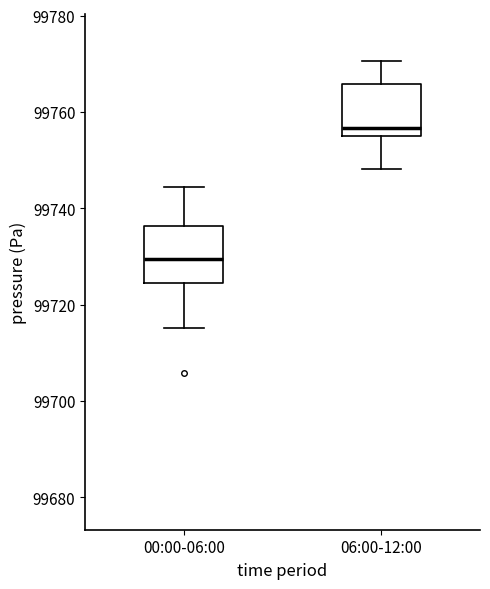

Reading left to right, transcribe this box plot: for each box, give where its median line is, the range the box spans, and where its two whiskers end, as read against the y-axis. The values are not printed on the chart, so give them approximately, as read against the axis.

00:00-06:00: median 99730, box 99724 to 99736, whiskers 99716 to 99744
06:00-12:00: median 99756 (just above the box's lower edge), box 99756 to 99766, whiskers 99748 to 99770